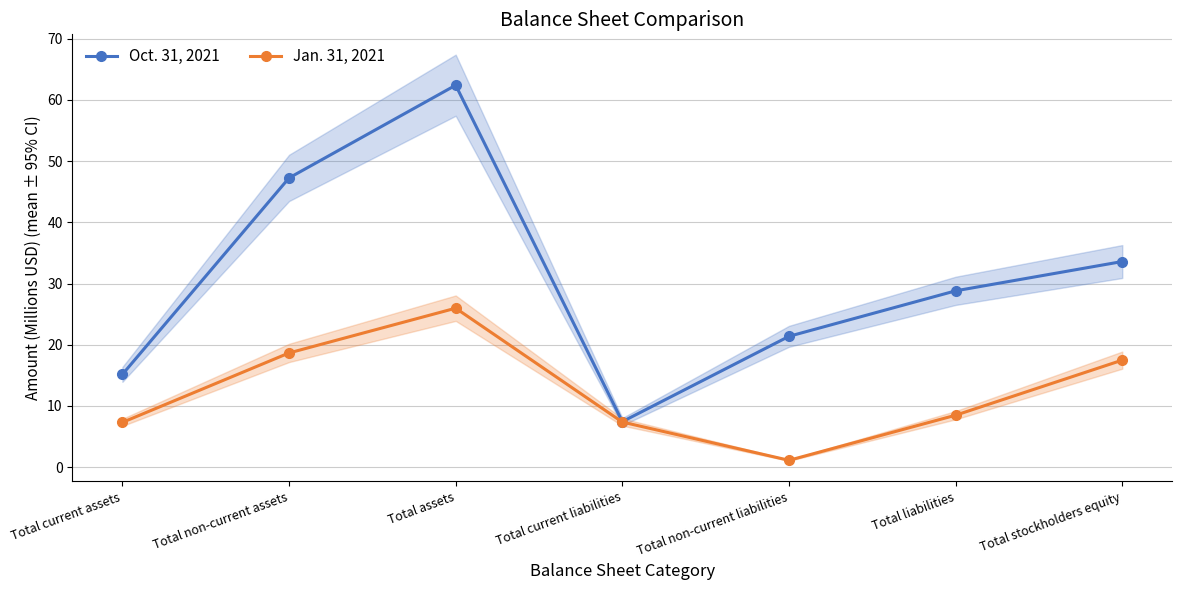

At how many categories does at least one series exceed 15?

6